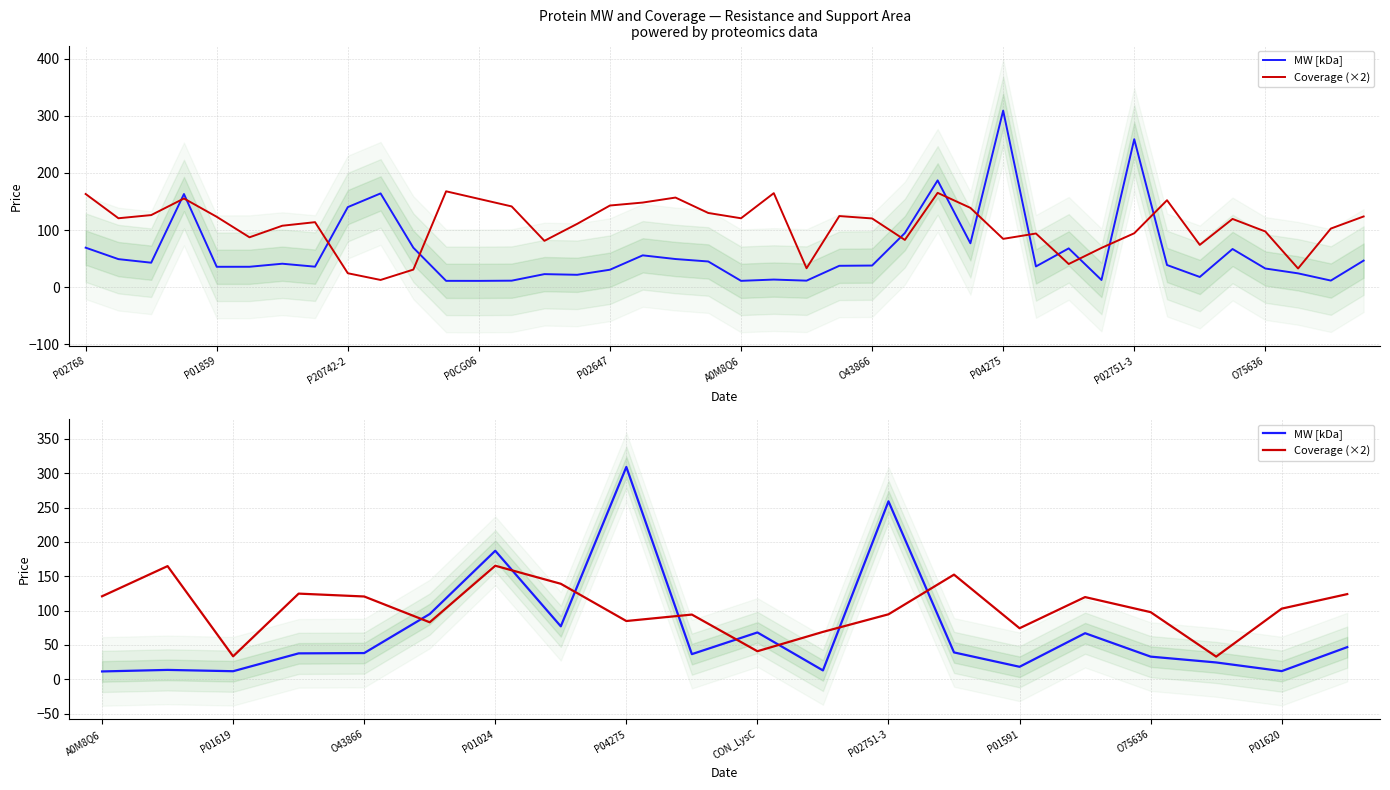

What is the highest value of the Coverage (×2) series?

165.2